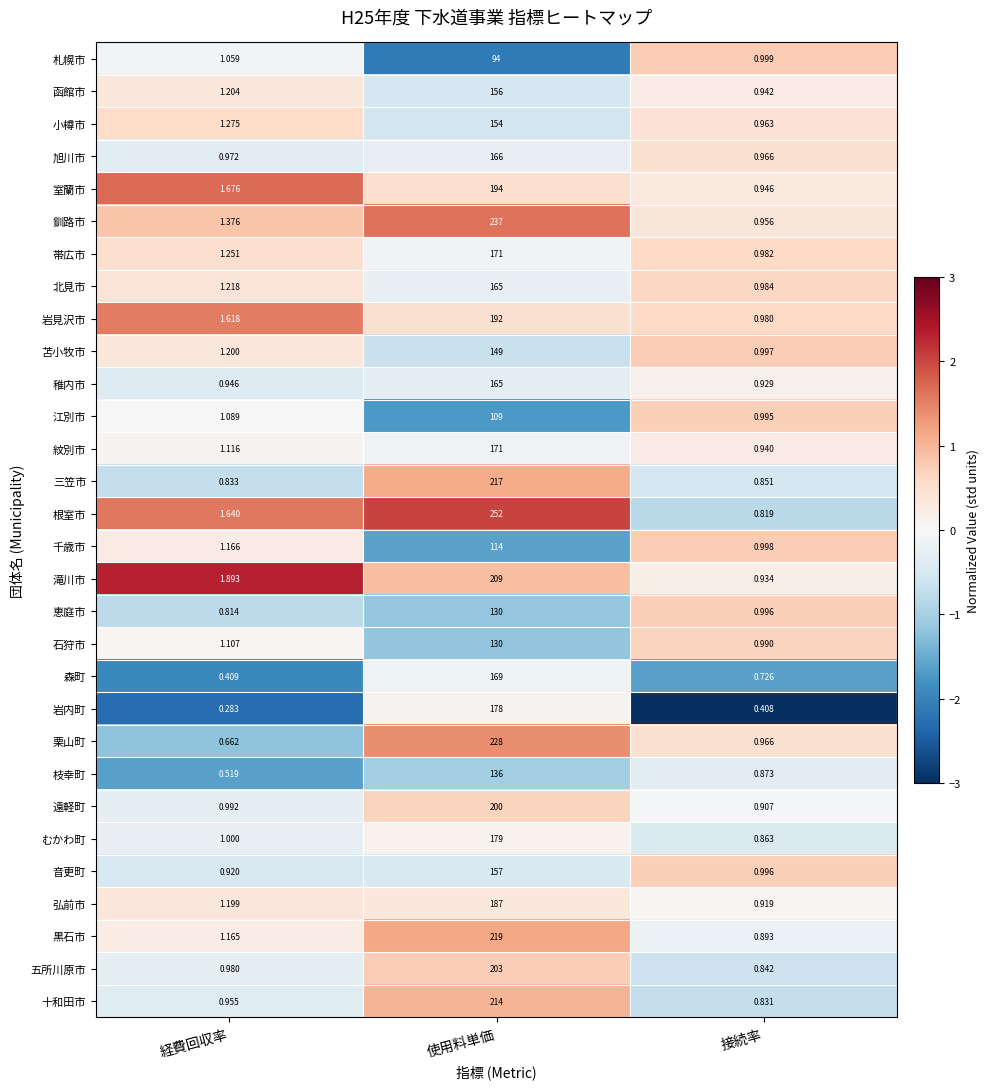

How many data points does each series have?

3